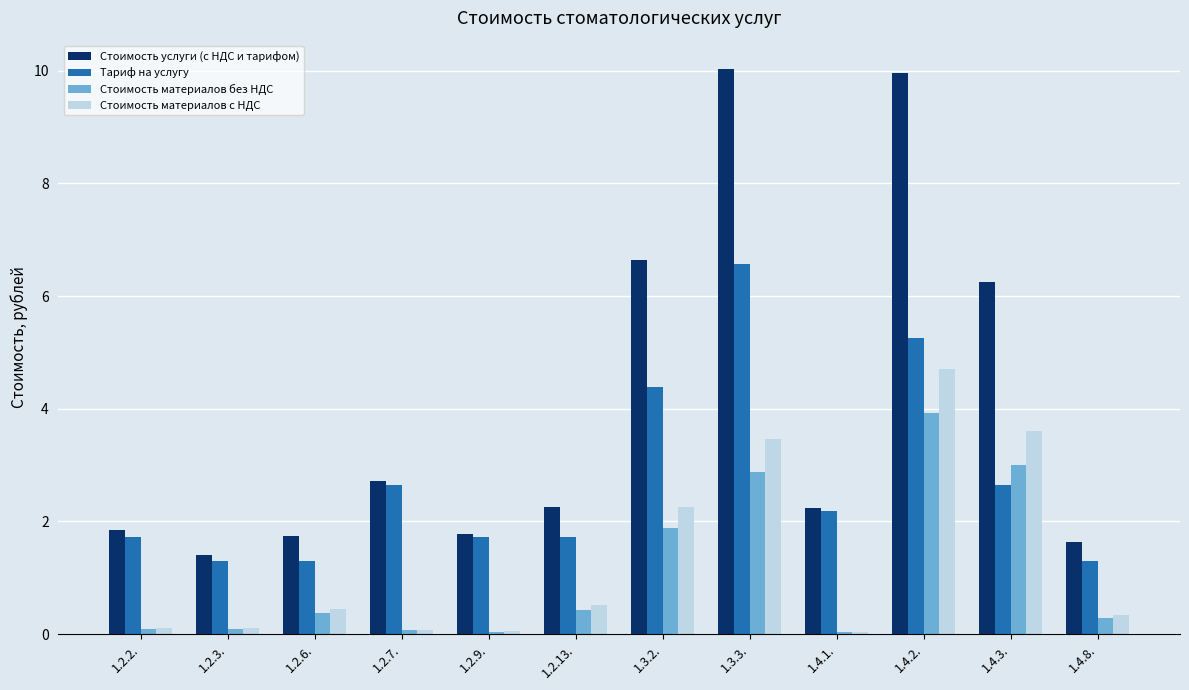

Between 1.2.3. and 1.2.7., which series saw the biggest shift?

Тариф на услугу